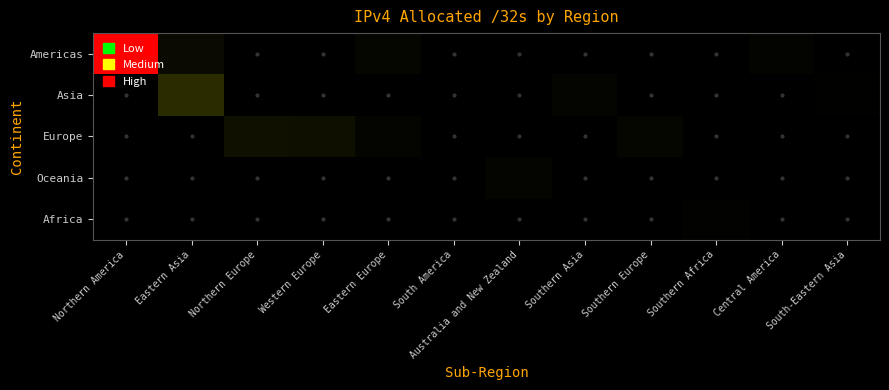

Which series has the largest range (max minus min)?

Americas